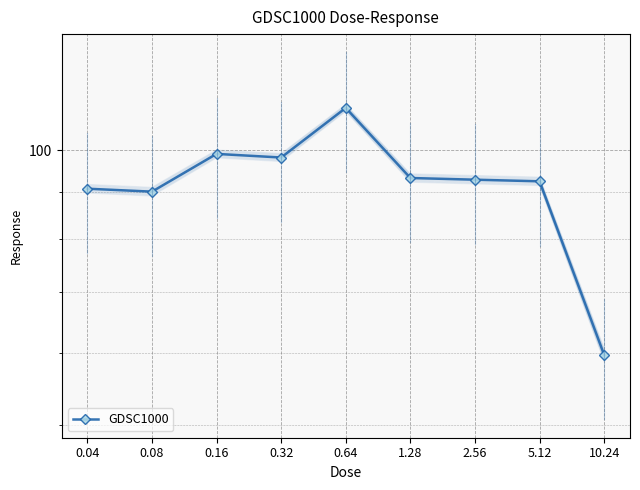

List the labels in order of value, largest first.

0.64, 0.16, 0.32, 1.28, 2.56, 5.12, 0.04, 0.08, 10.24